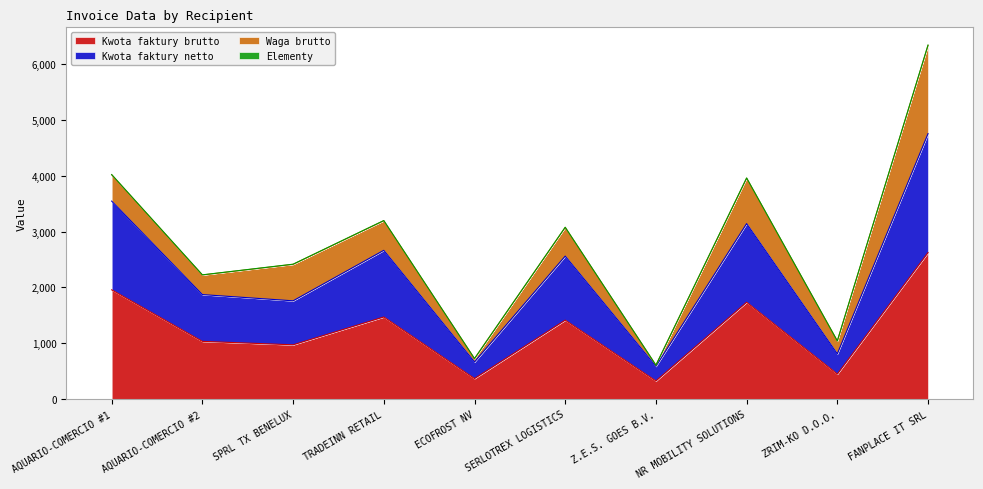

What is the total value across all series at ZRIM-KO D.O.O.?

1040.4